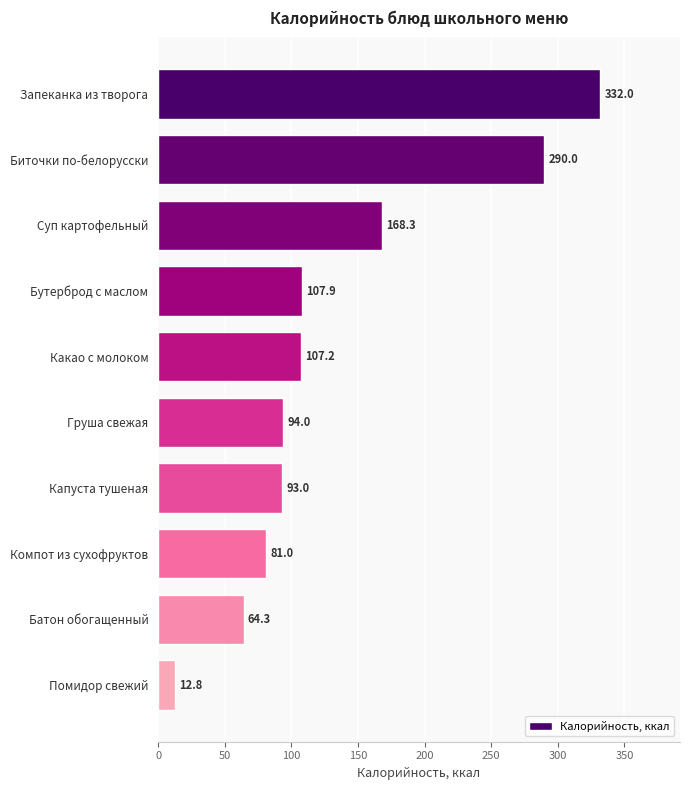

What is the difference between the maximum and minimum values?

319.2